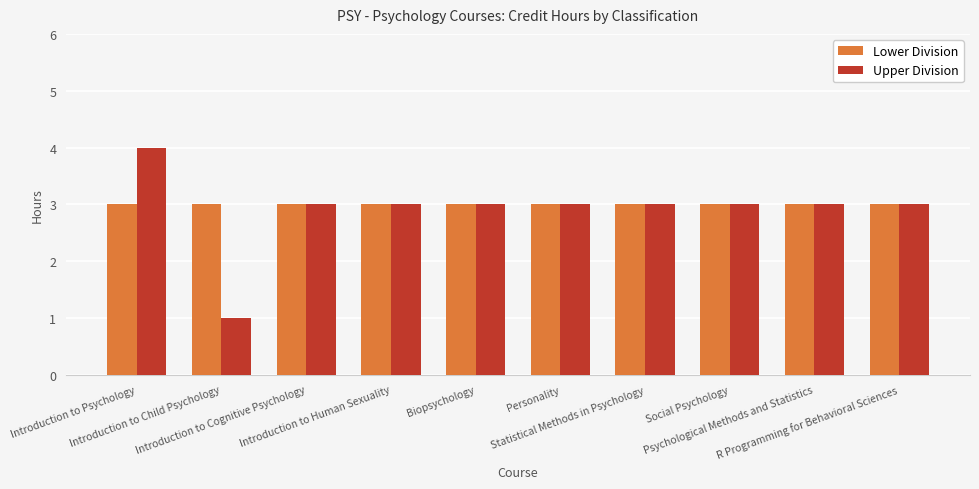

Which series has the largest range (max minus min)?

Upper Division